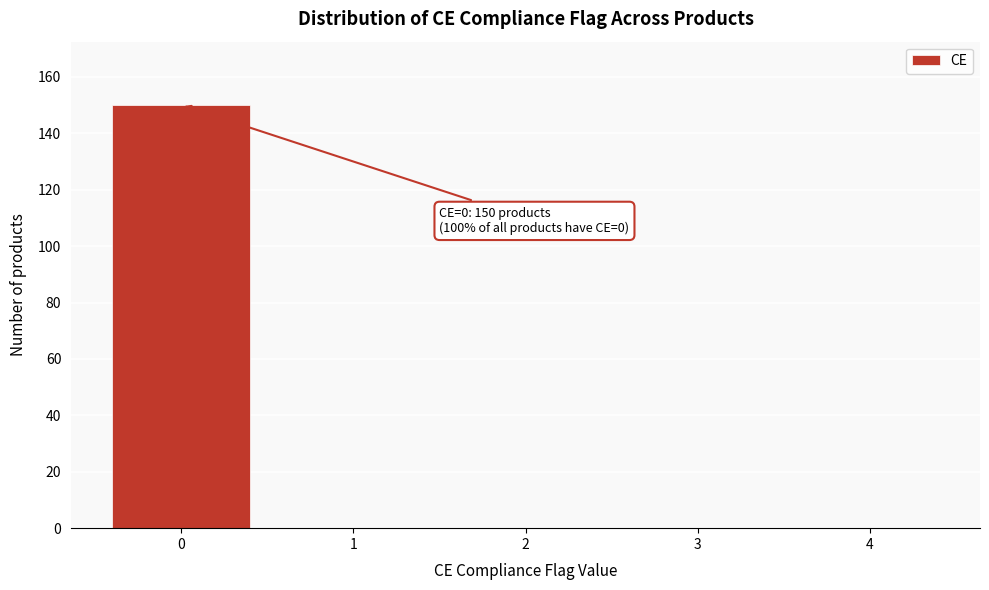

Reading left to right, transcribe all the data shown in this chart.

0=150	1=0	2=0	3=0	4=0